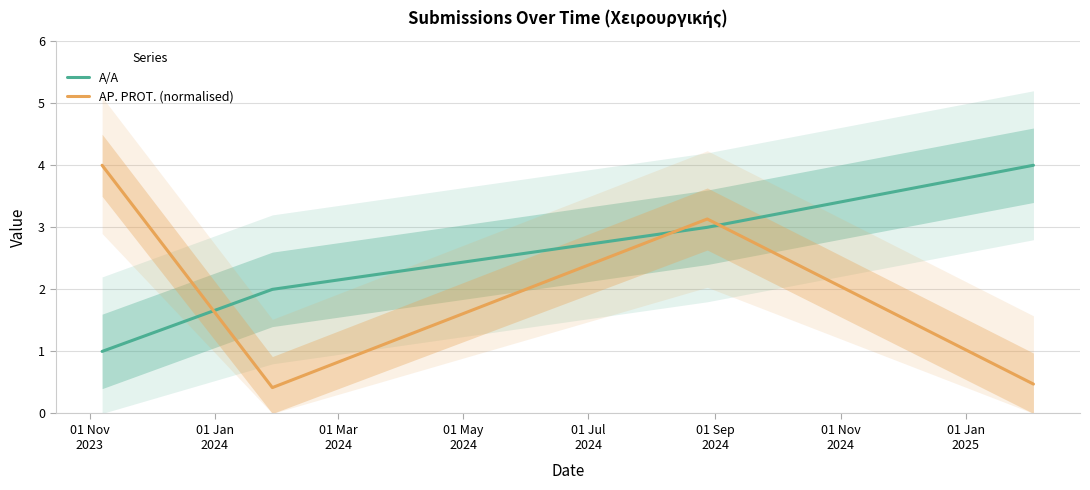

After their last crossing, which series has the higher values: AP. PROT. (normalised) or A/A?

A/A